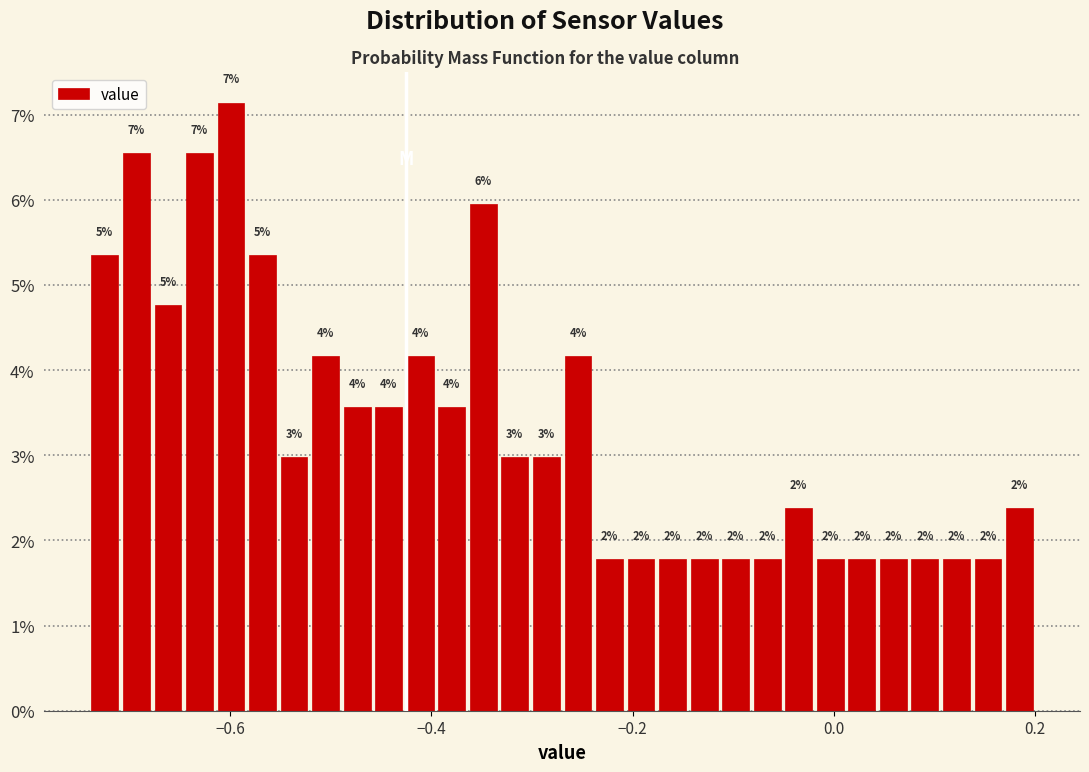

Read against the x-axis, roughly where is the centre of the tallest bar?

-0.60